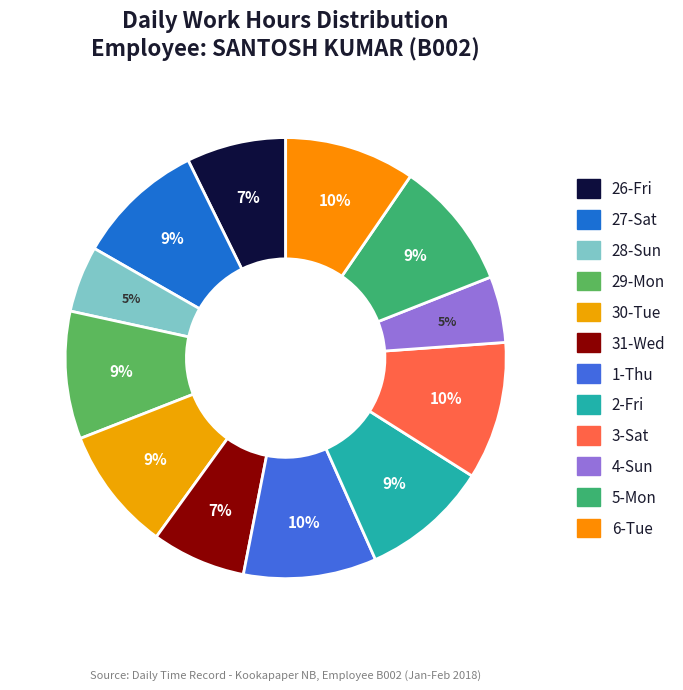

Is it true that 31-Wed is 20% of the pie?

False